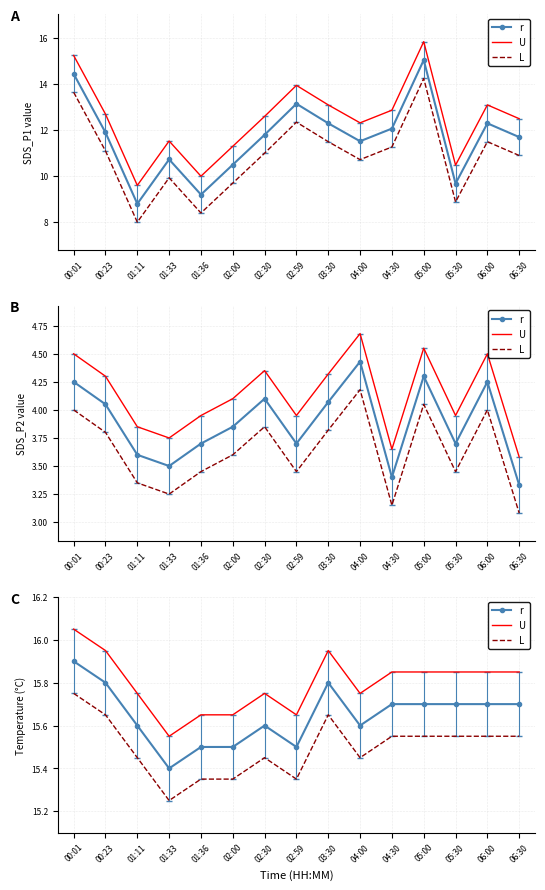

What is the value of the L point at the 9th from the left?

15.7